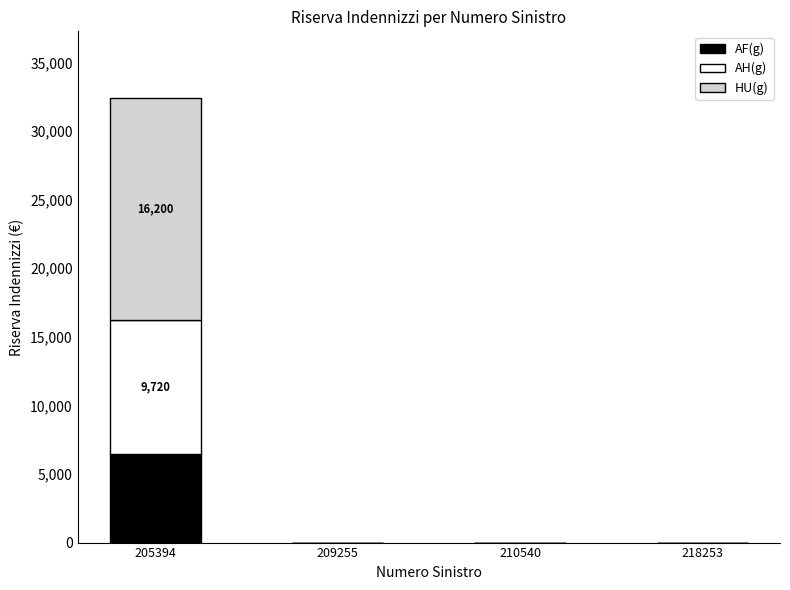

Is it true that AF(g) equals 0 at 218253?

True